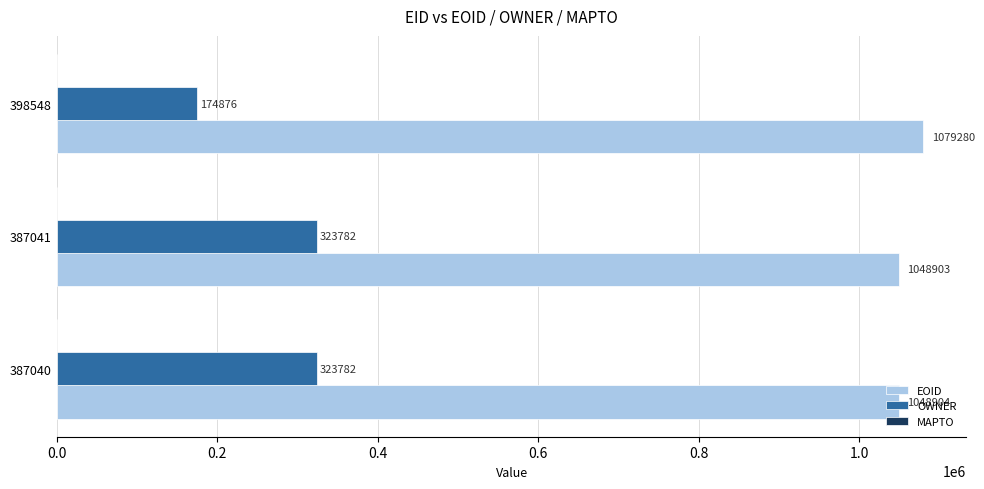

Rank the series by their average value, from lowest to highest.

OWNER, EOID